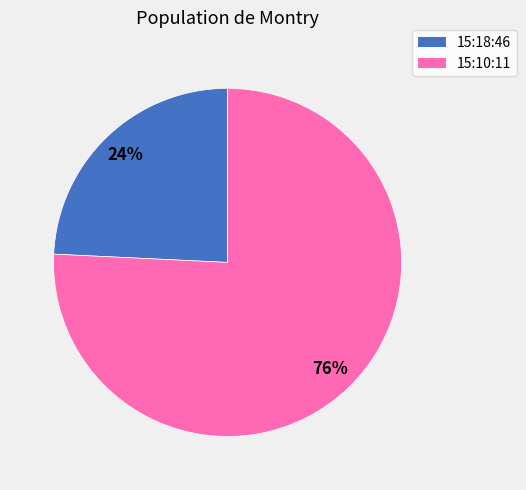

Which category accounts for the majority?

15:10:11